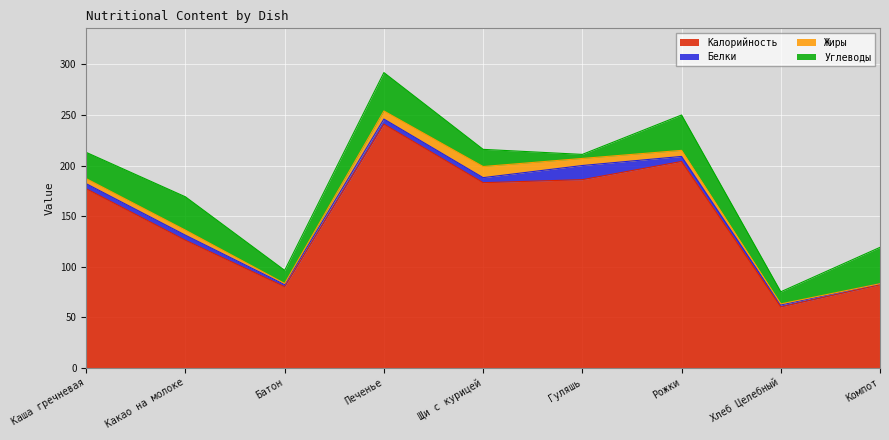

Which series has the largest total across all categories?

Калорийность